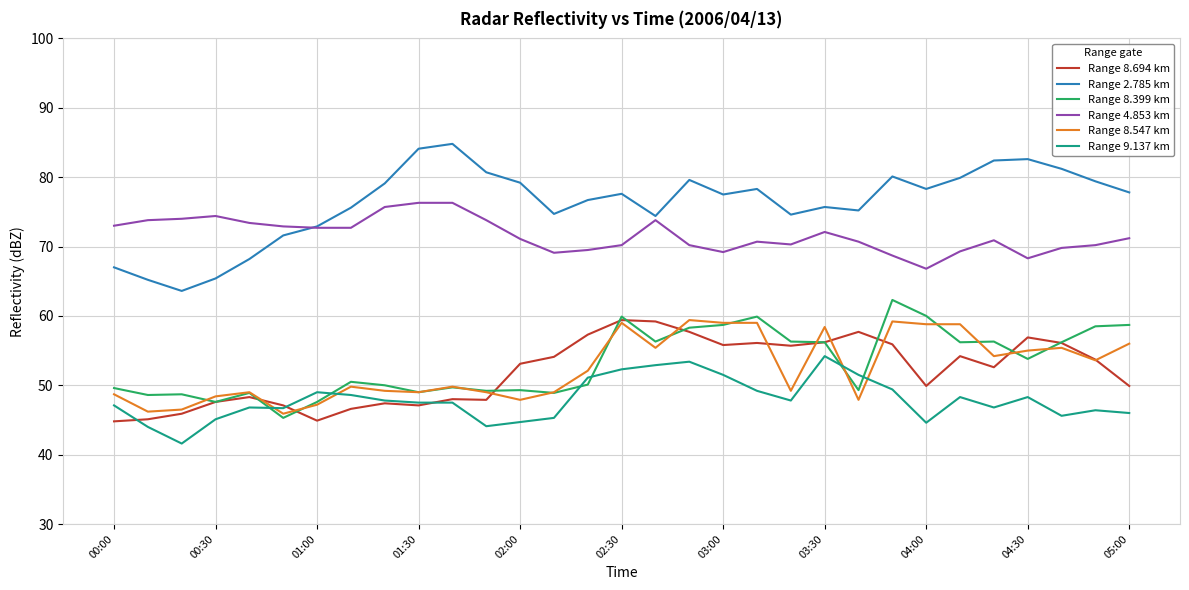

True or false: Range 9.137 km and Range 8.547 km cross at least once.

True